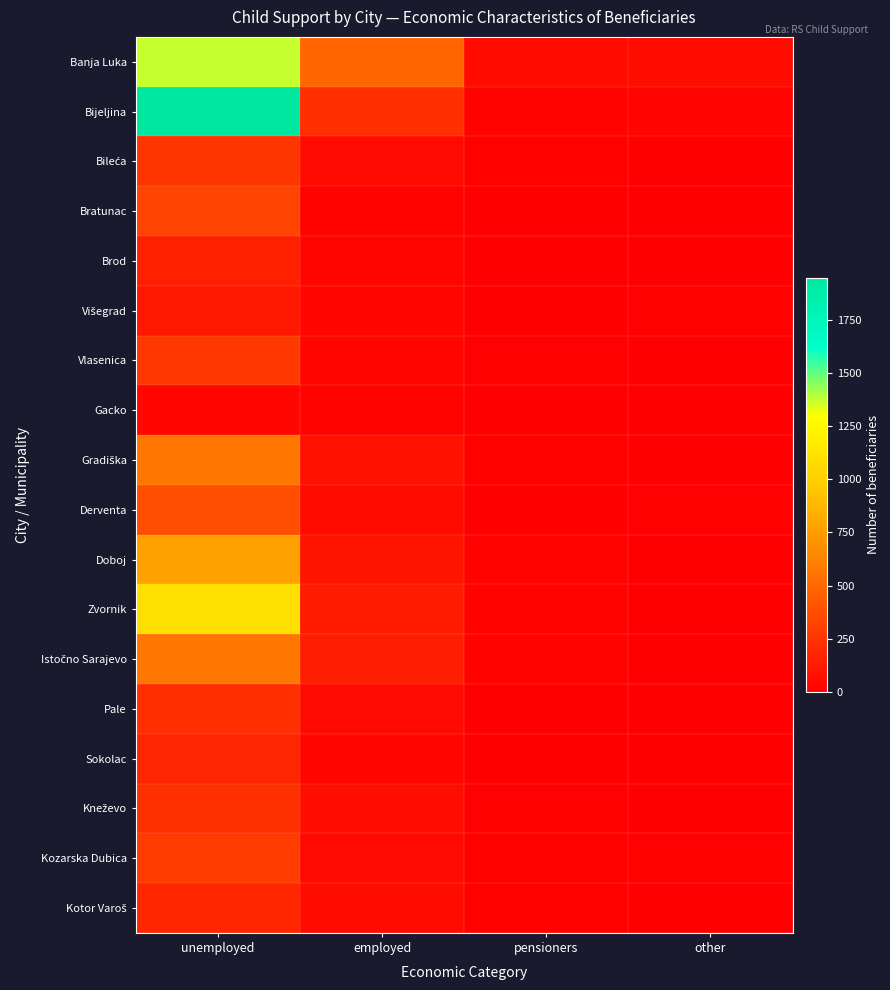

Which has a higher value, other or pensioners?

other